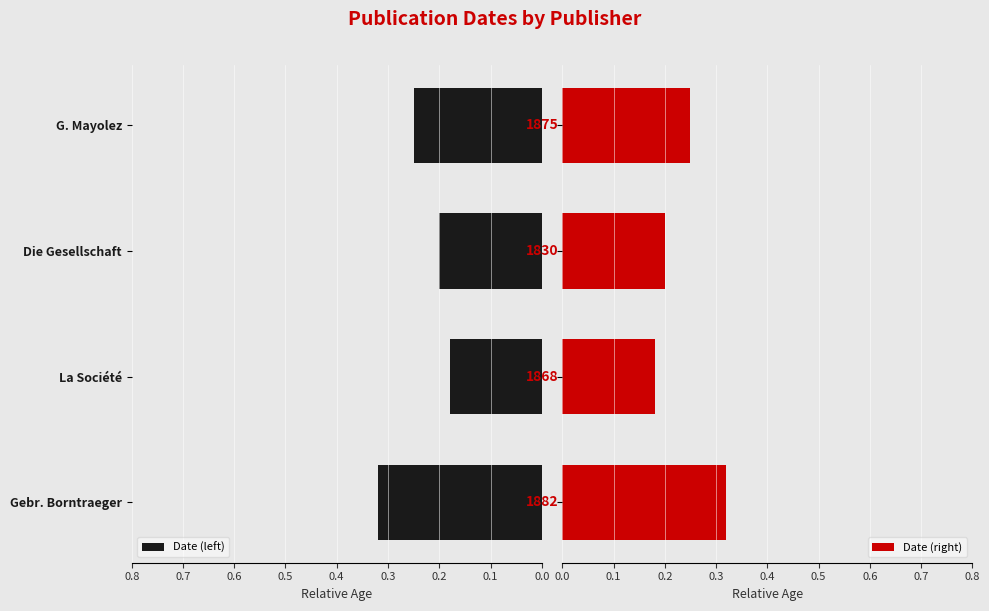

How many Date (left) values are between 0 and 1?

4